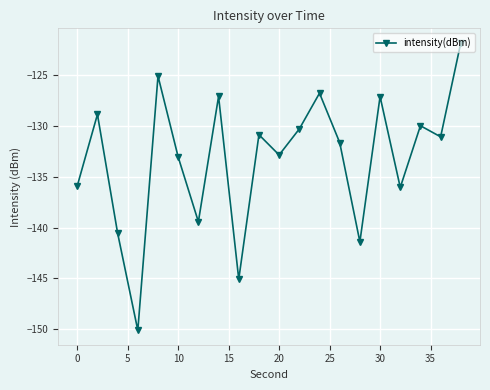

What is the difference between the maximum and minimum values?

28.3